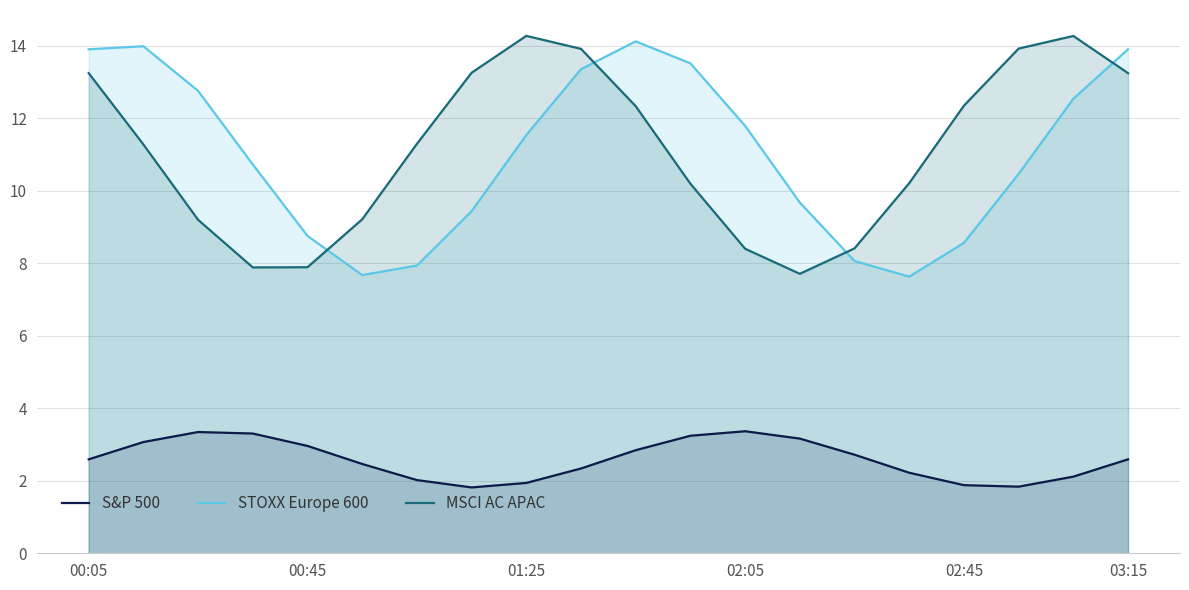

What is the total value across all series at 03:15?

29.7